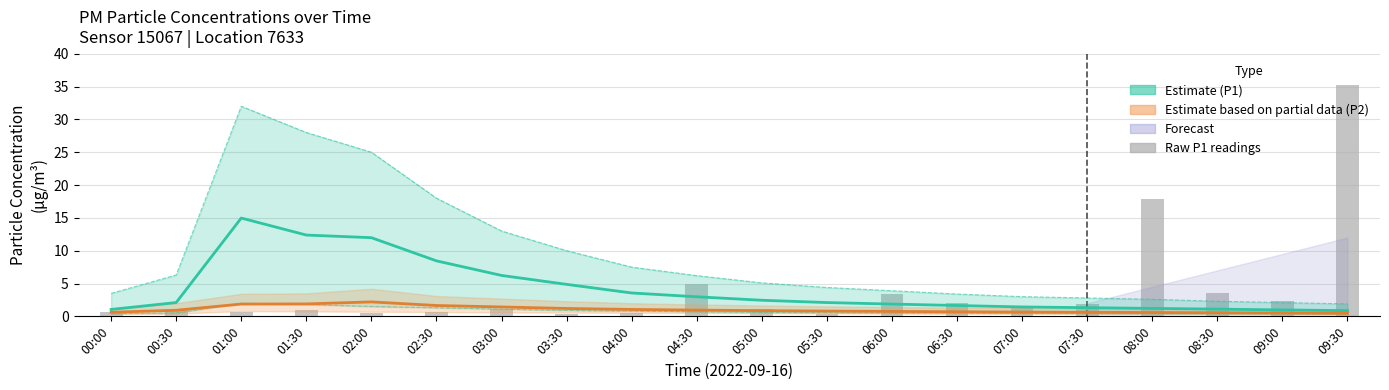

Does the chart contain any negative values?

No